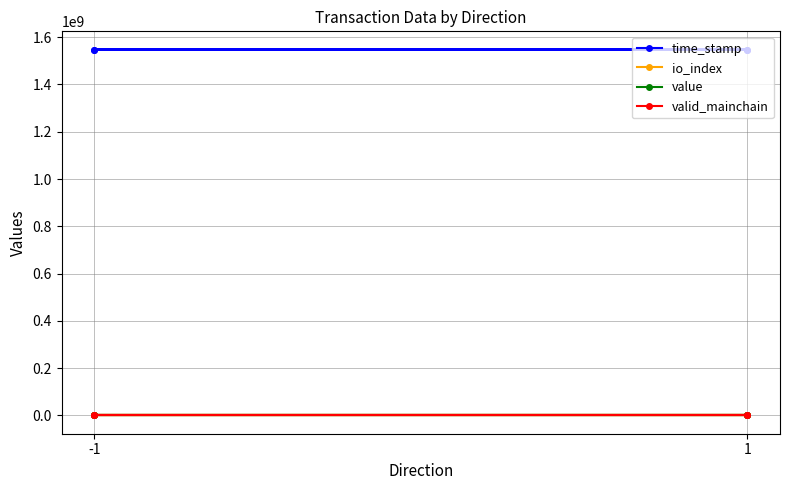

The value of time_stamp at 1 is 1547362370.0. True or false?

True